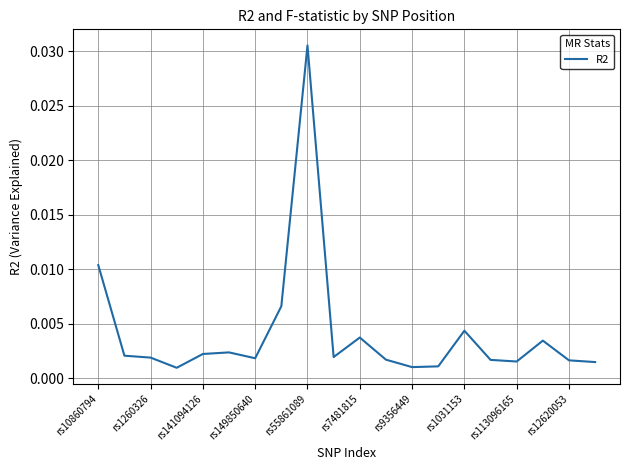

Count the number of categories in the chart.

20